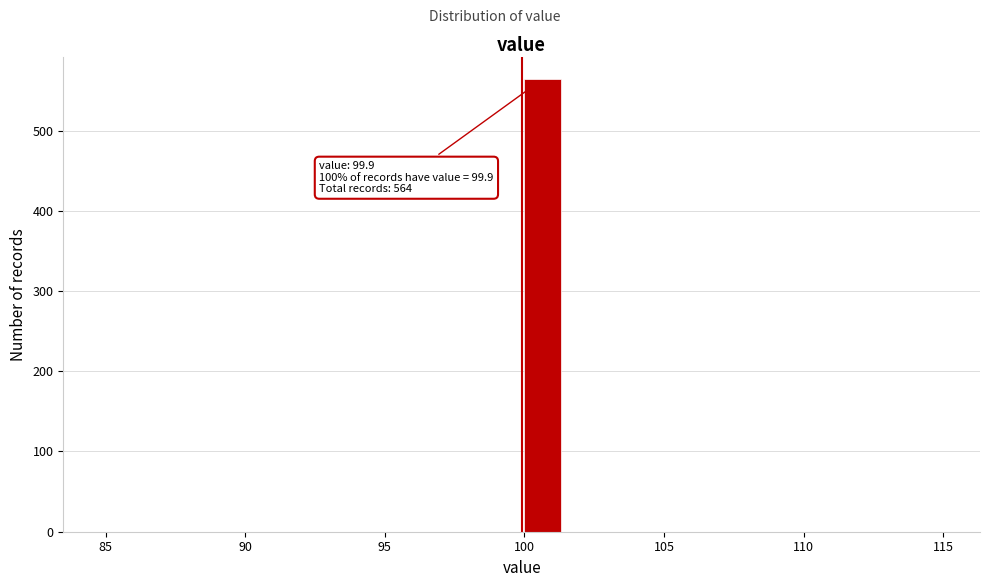

Read against the x-axis, roughly where is the centre of the tallest bar?

100.5